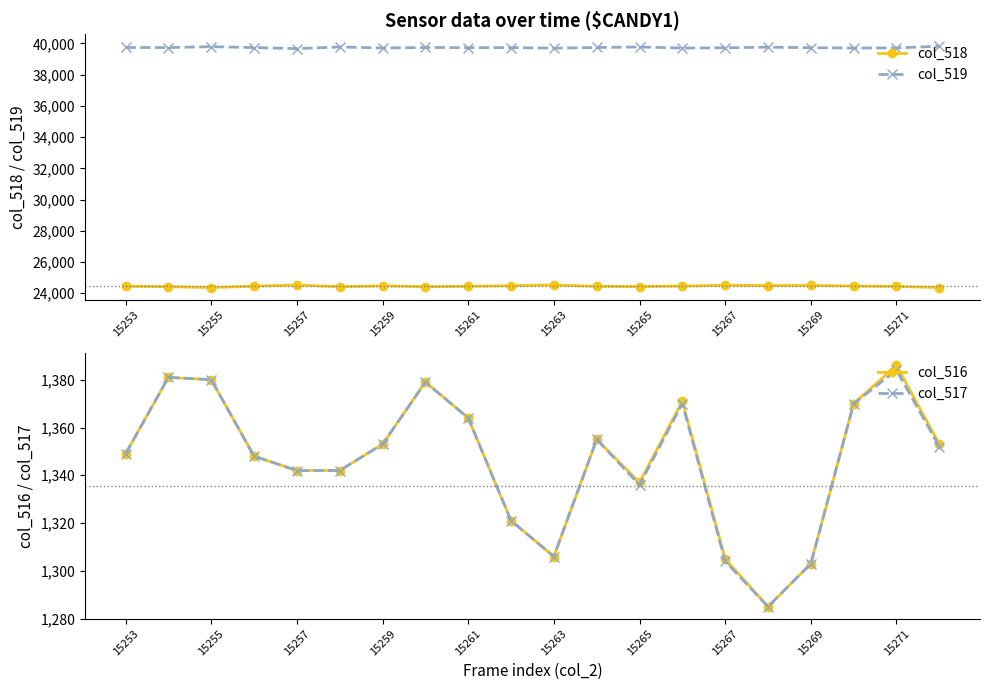

The col_518 series shows 41893 at 15263. True or false?

False